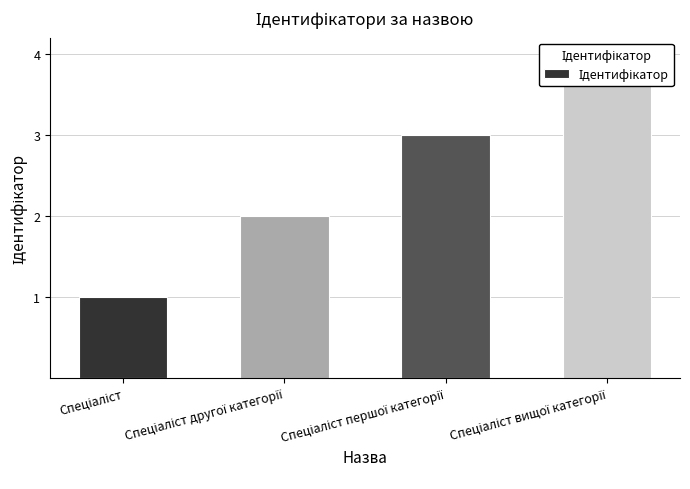

Are the bars horizontal?

No